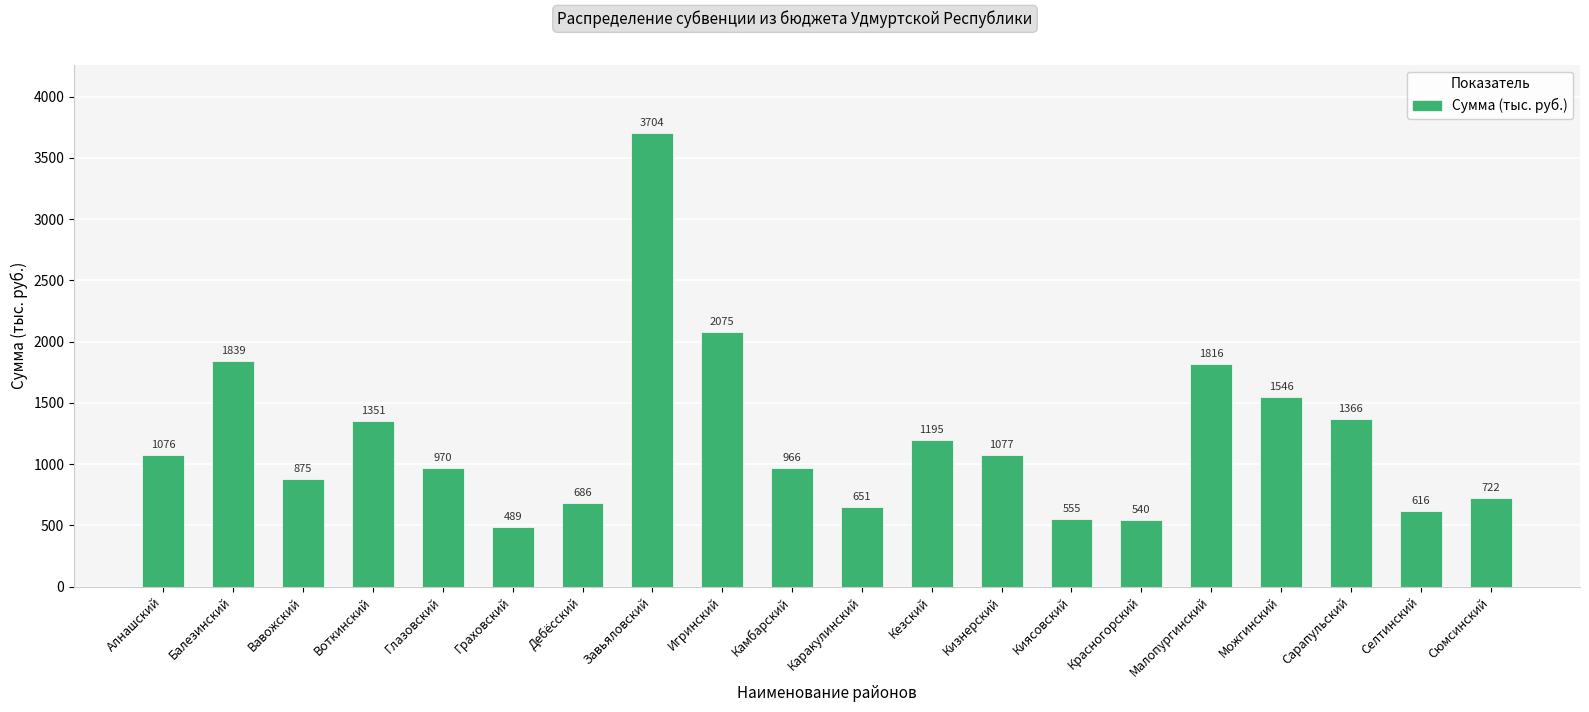

At which category does the chart reach its peak across all series?

Завьяловский